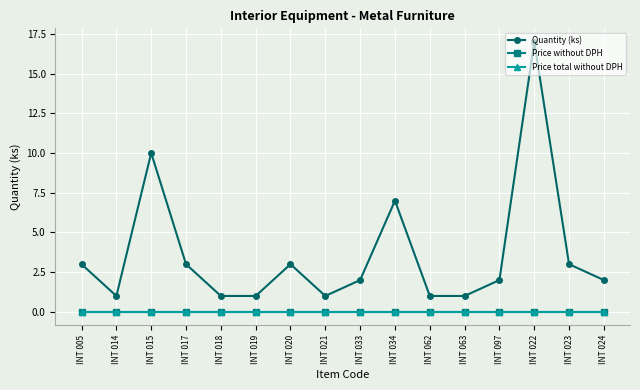

Which series has the largest total across all categories?

Quantity (ks)